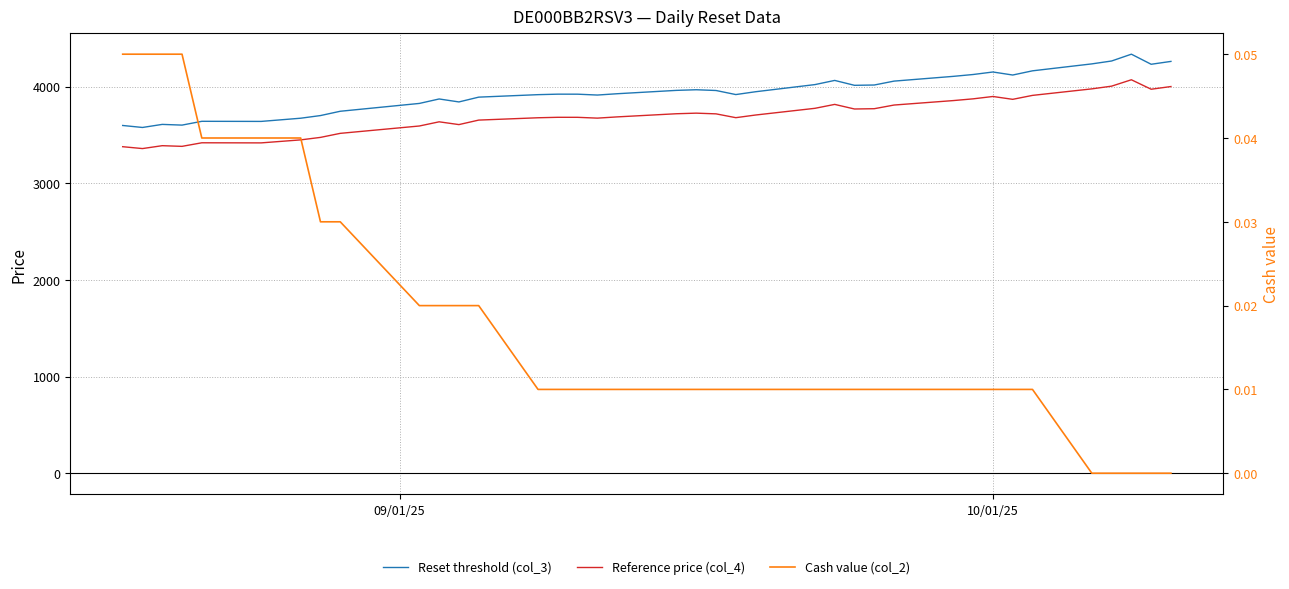

Count the number of data series in this chart.

3